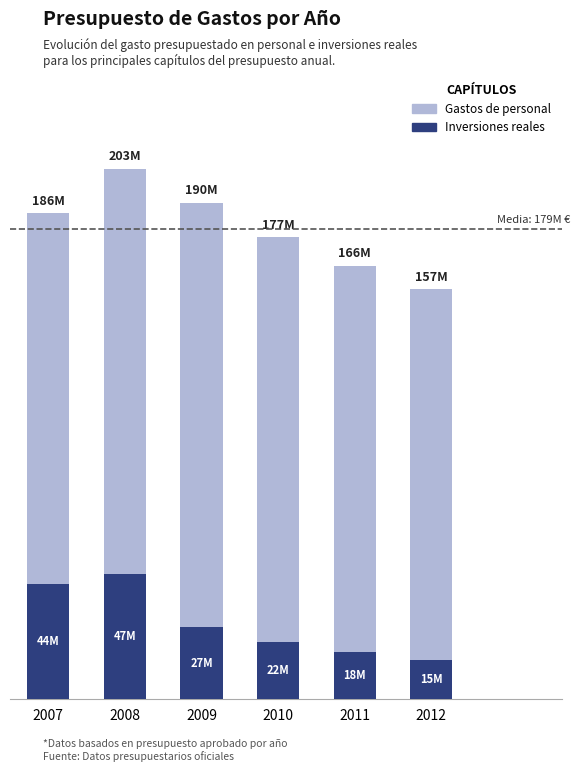

What are all the series names shown in the legend?

Gastos de personal, Inversiones reales